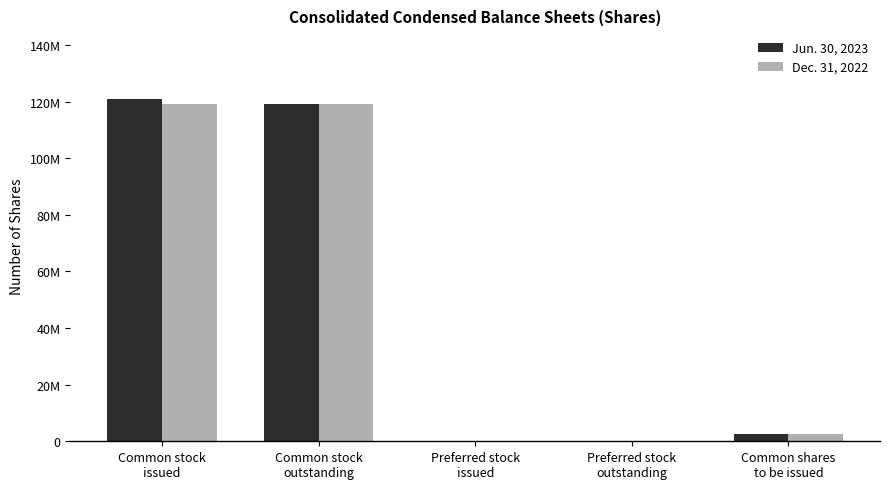

Which category has the highest value across all series?

Common stock
issued